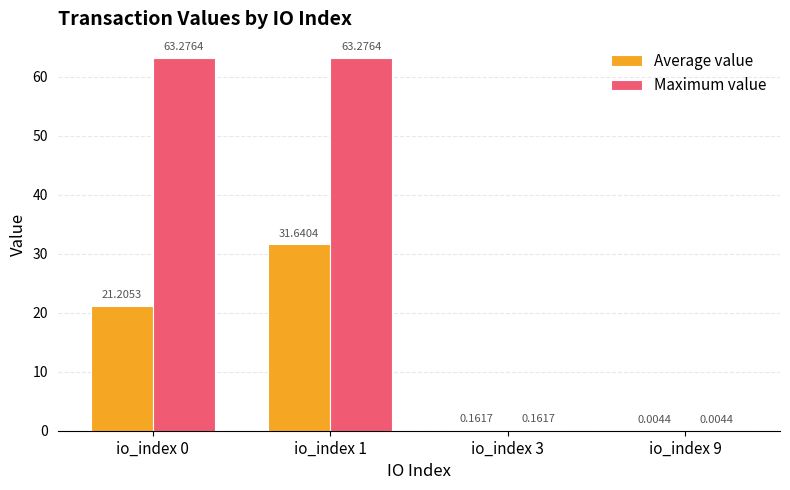

What are all the series names shown in the legend?

Average value, Maximum value